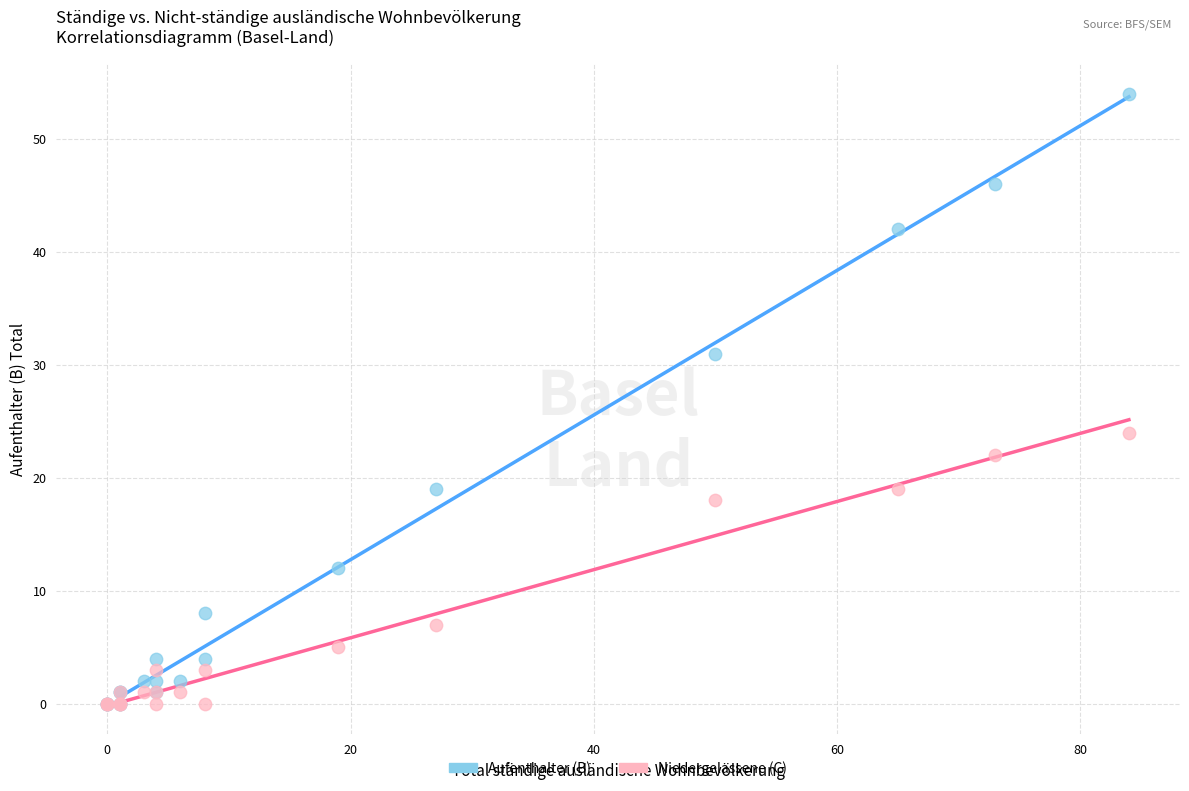

Across all series, what Y value is closest to 27?

24